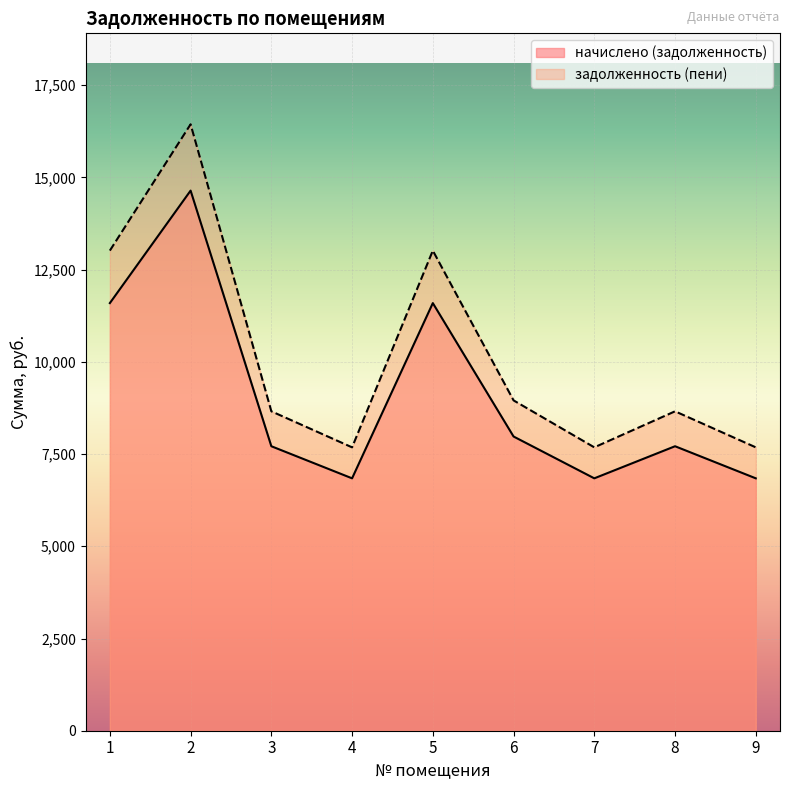

What is the difference between the maximum and second lowest values in the начислено (задолженность) series?

7800.5